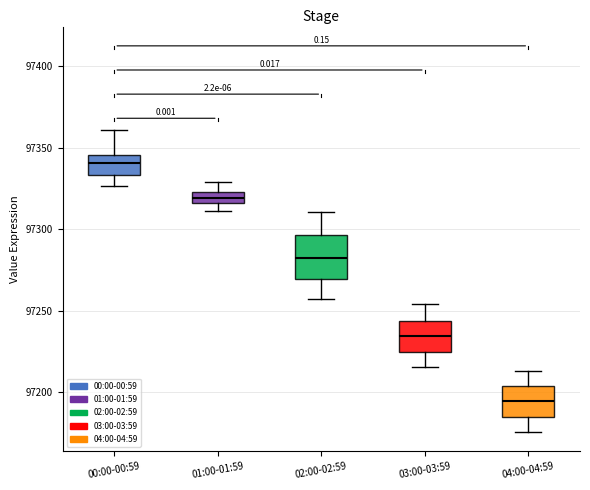

Where does the lower whisker of the box for 02:00-02:59 end on the y-axis? The values are not printed on the chart, so give them approximately, as read against the axis.

97255